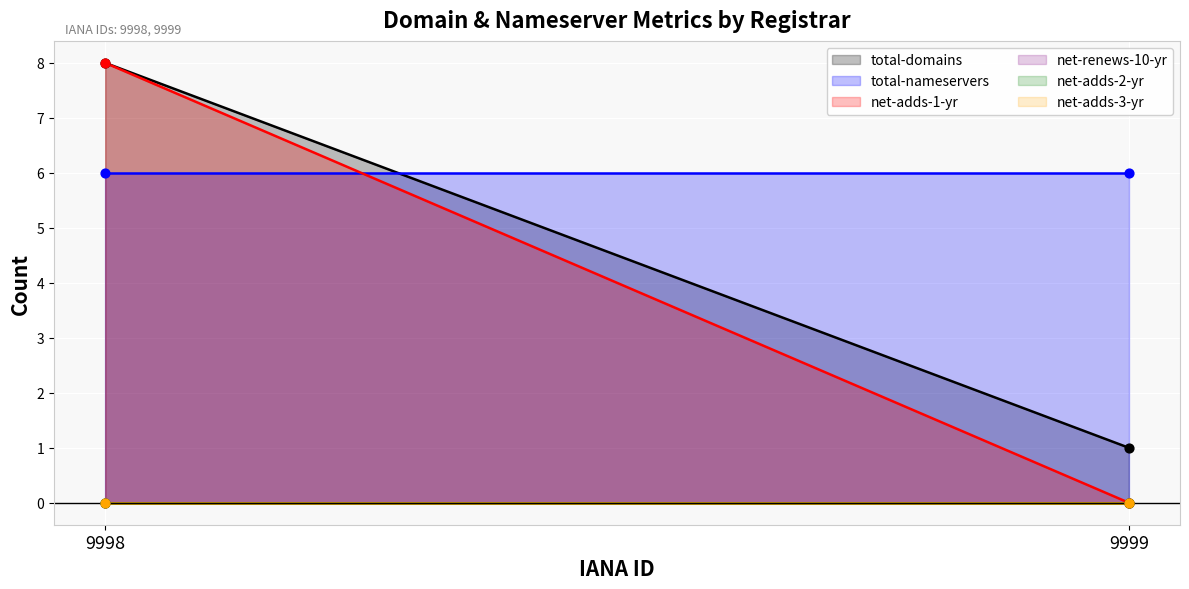

What is the total value across all series at 9998?

22